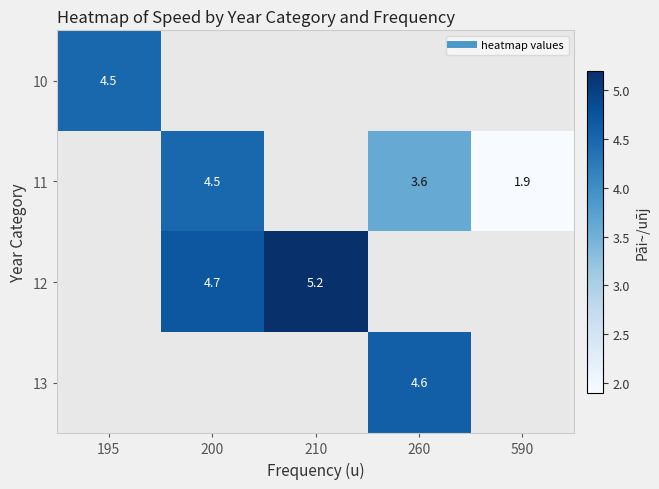

Rank the categories by 12 value from highest to lowest.

210, 260, 590, 195, 200